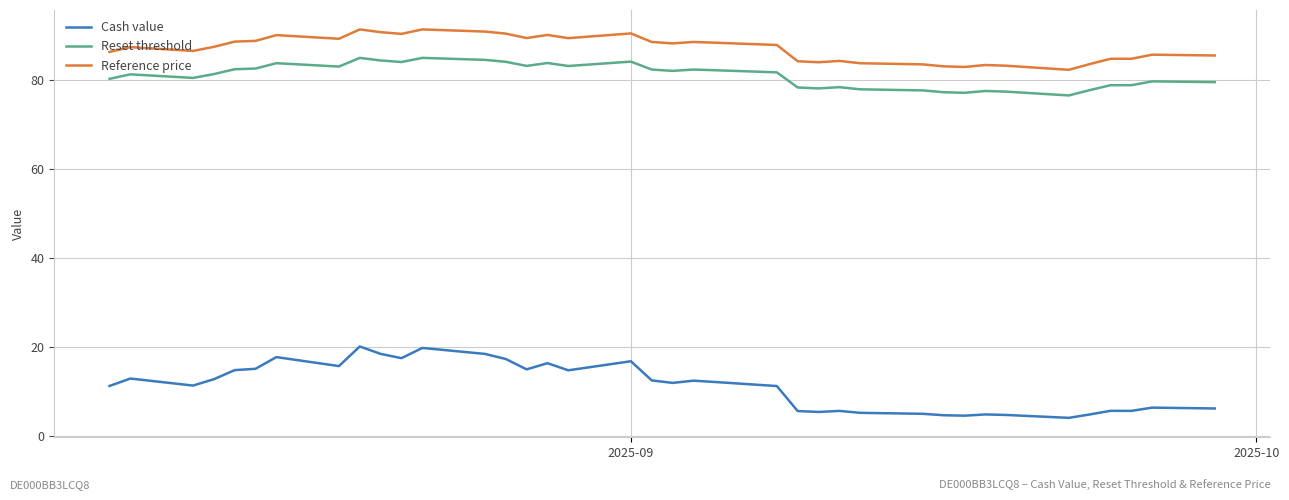

True or false: Reset threshold and Cash value cross at least once.

False